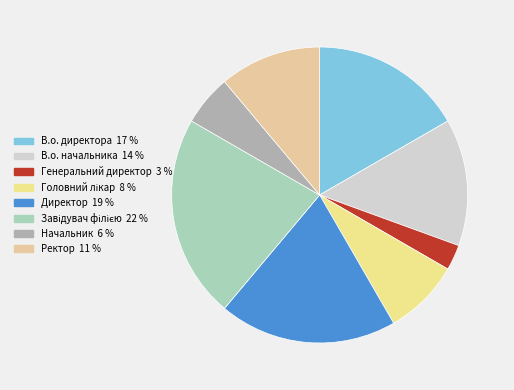

Between В.о. директора and Генеральний директор, which is larger?

В.о. директора